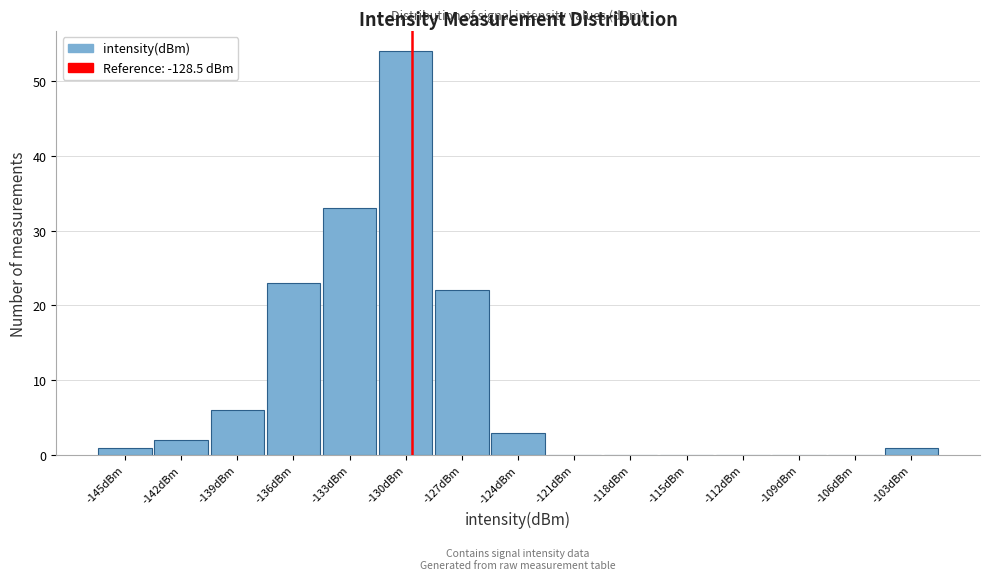

Reading left to right, extract all data points from this chart.

-145dBm=1	-142dBm=2	-139dBm=6	-136dBm=23	-133dBm=33	-130dBm=54	-127dBm=22	-124dBm=3	-121dBm=0	-118dBm=0	-115dBm=0	-112dBm=0	-109dBm=0	-106dBm=0	-103dBm=1